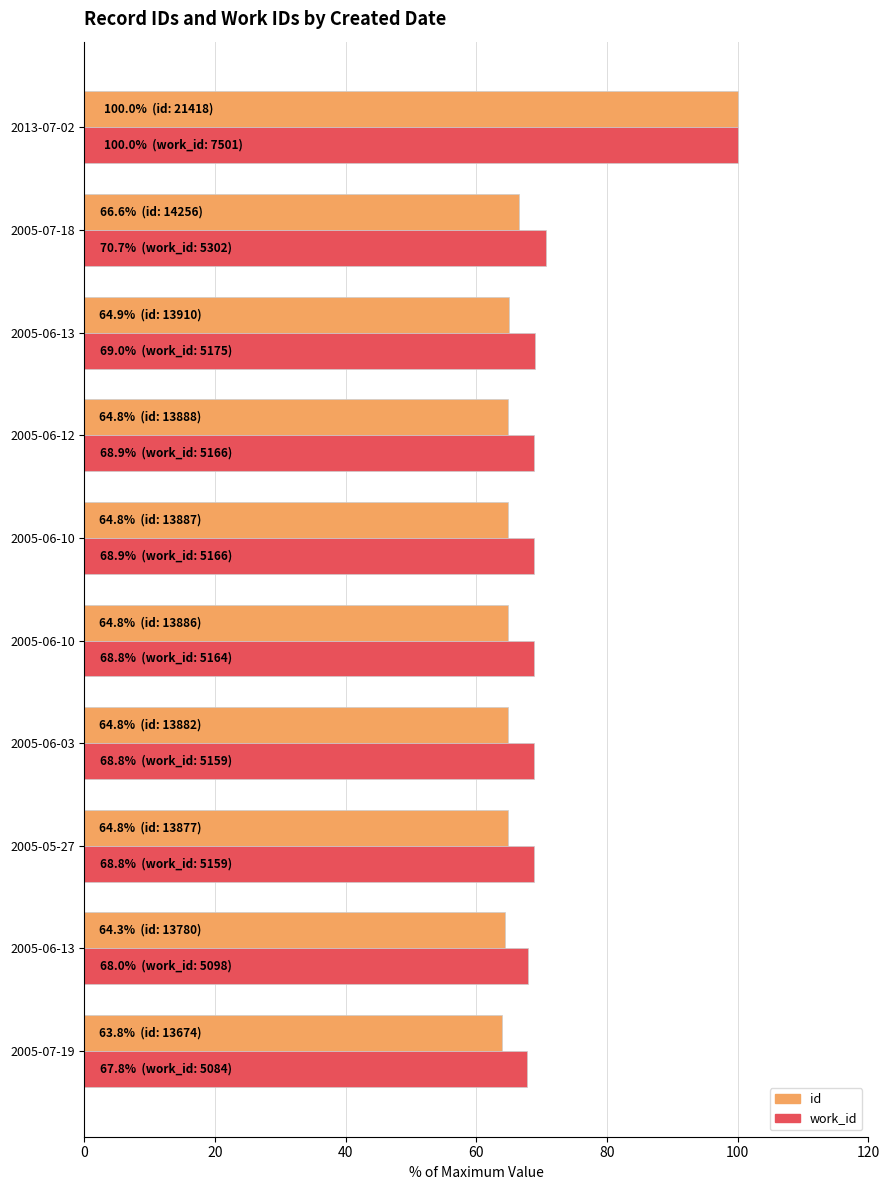

How many distinct data groups are displayed?

2